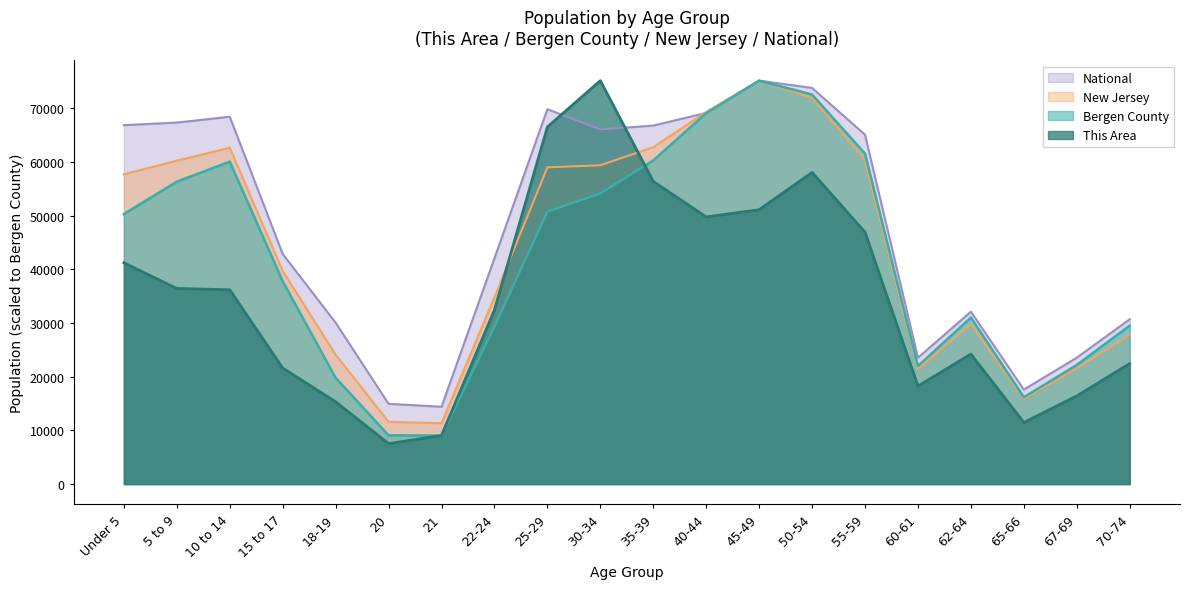

At which category is the sum across all series the highest?

45-49